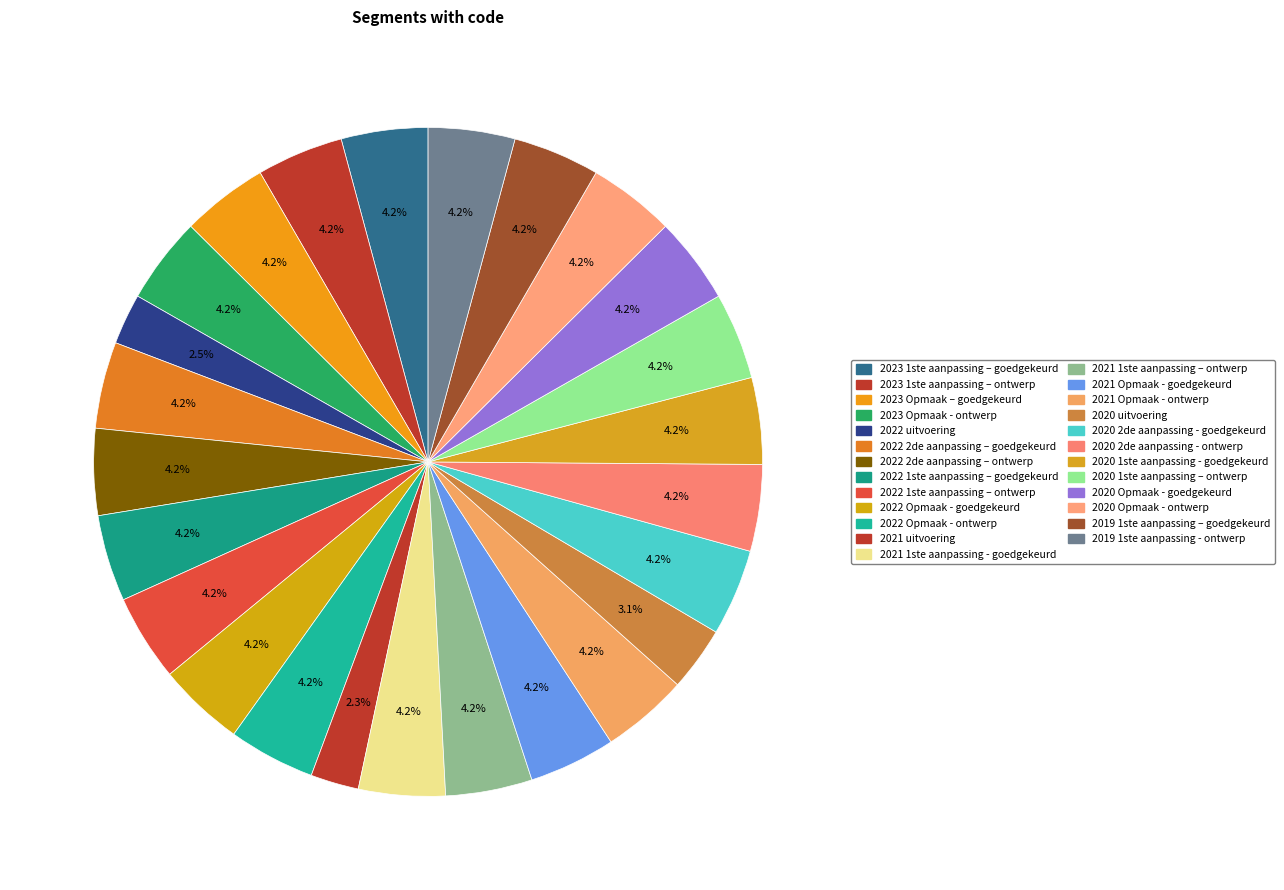

What is the smallest slice in the pie chart?

2021 uitvoering